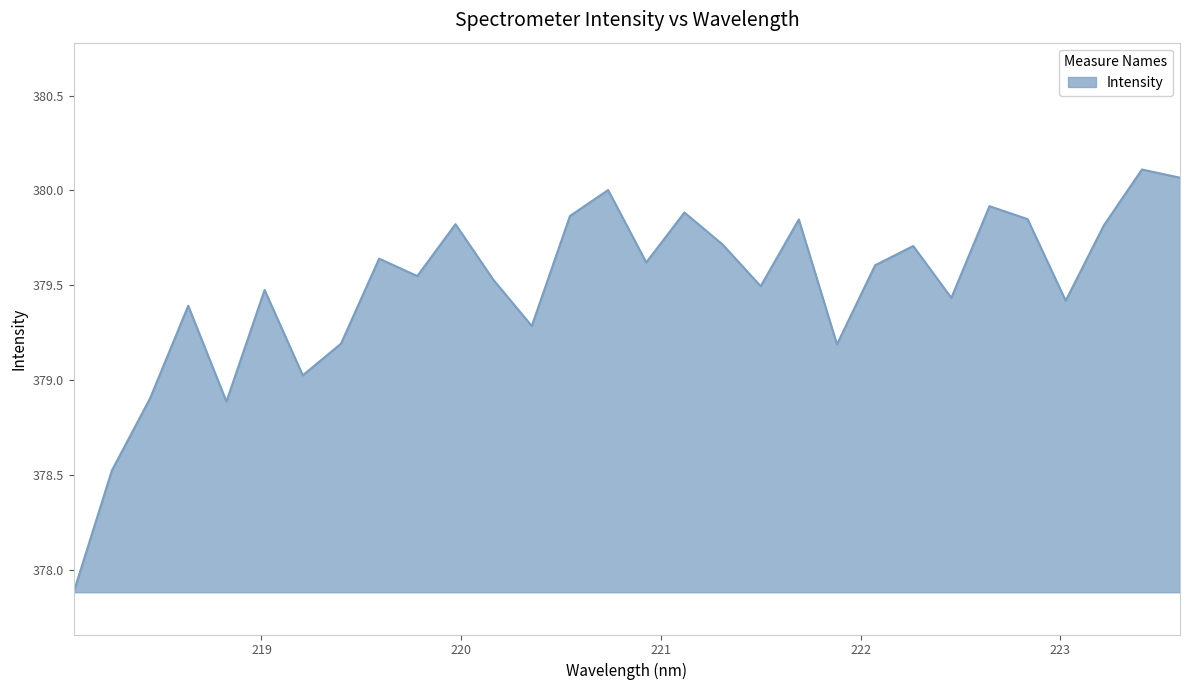

What is the smallest value displayed?

377.9